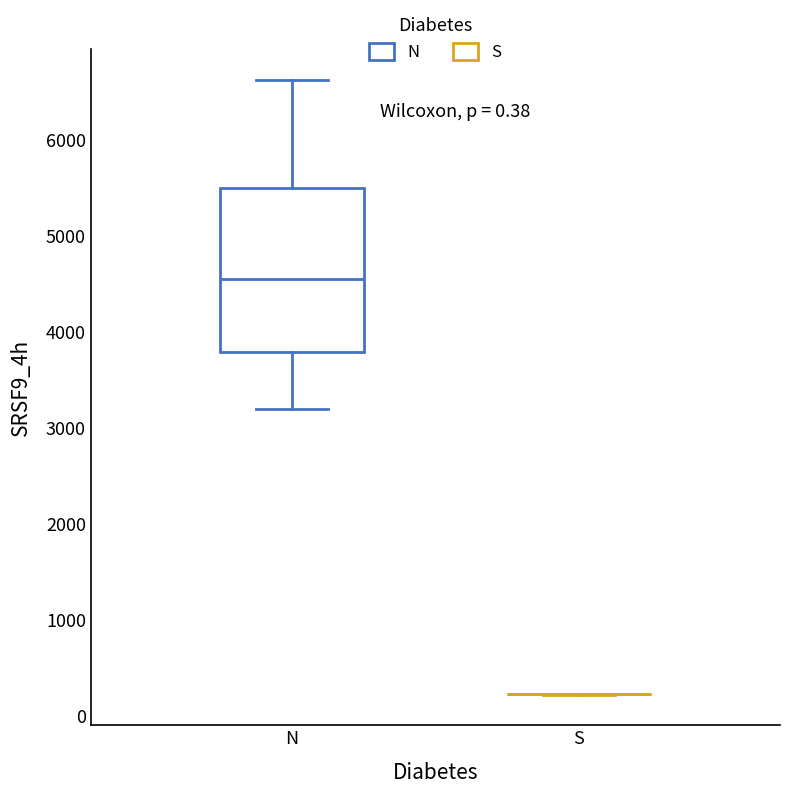

Comparing the boxes themselves (not the whiskers), which one is the tallest?

N